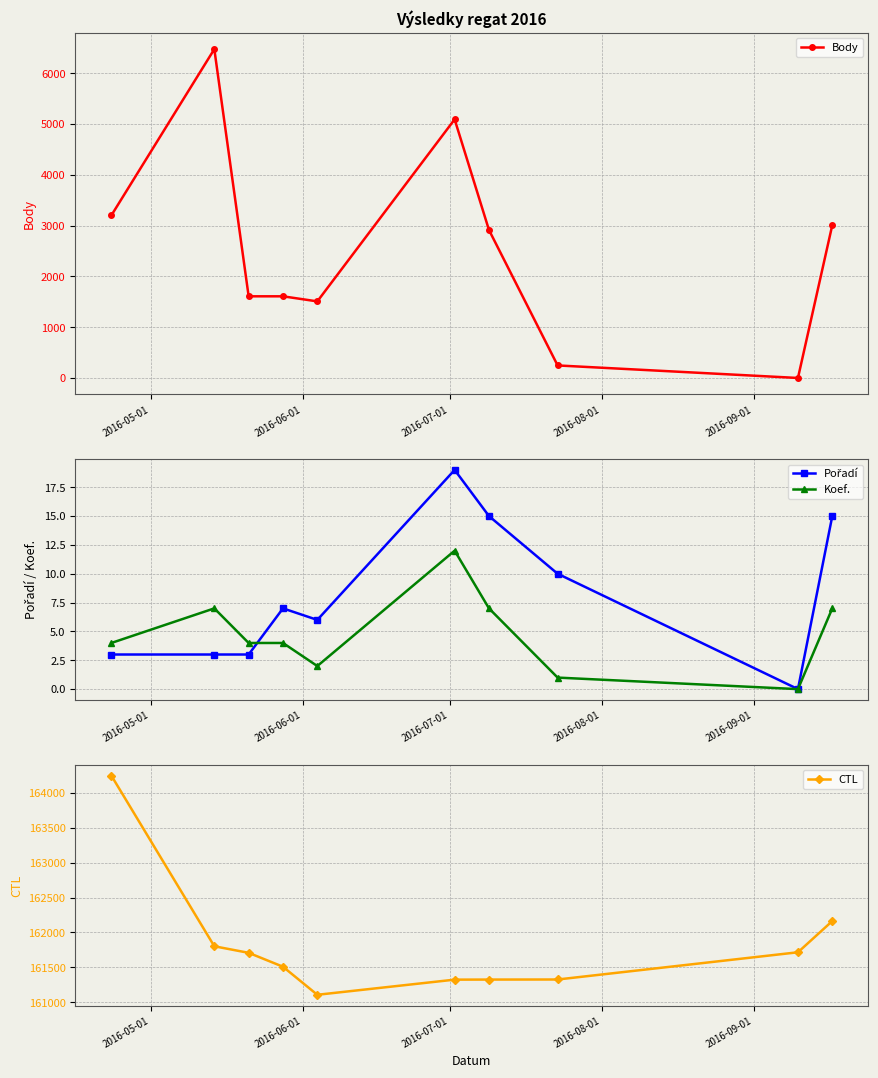

How many lines are shown in the chart?

4